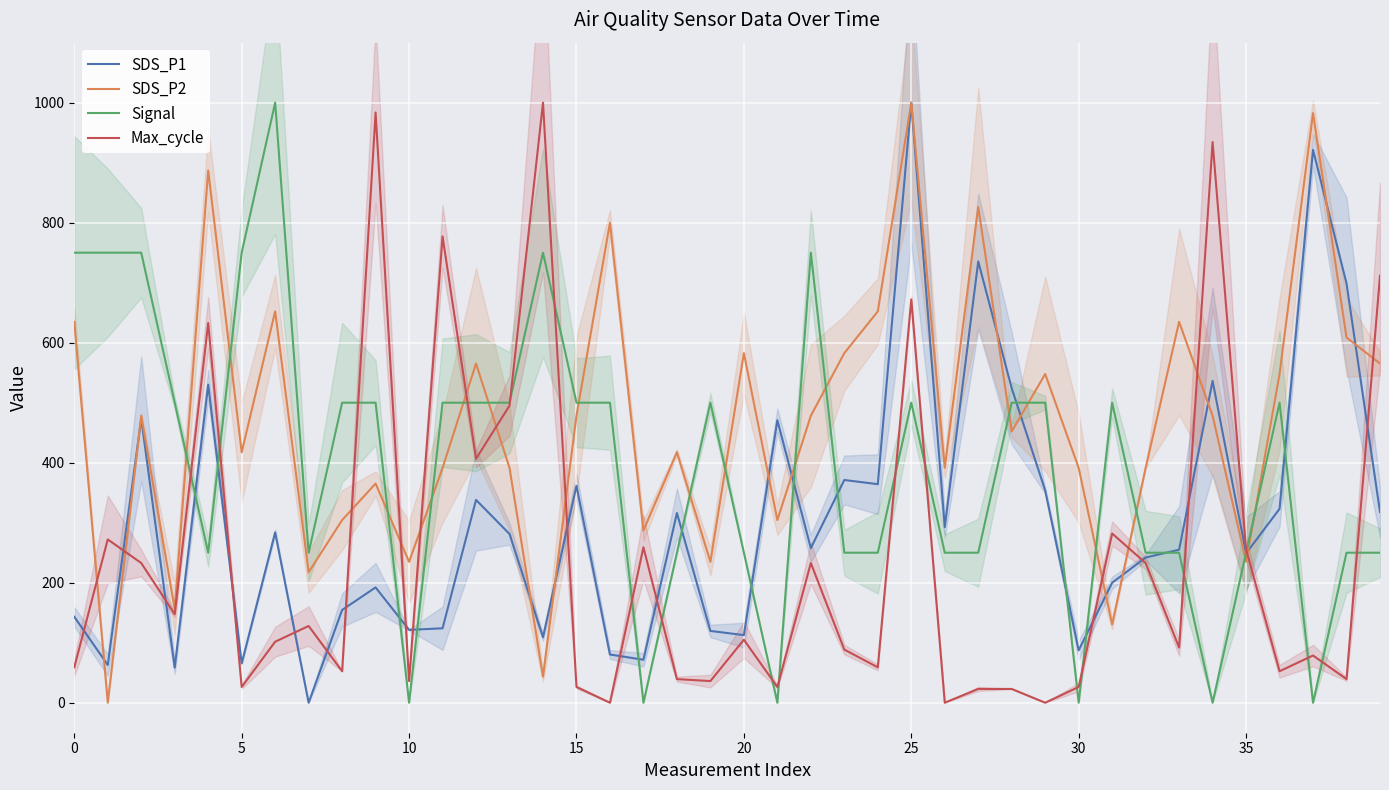

What is the label of the 26th point from the right?

14